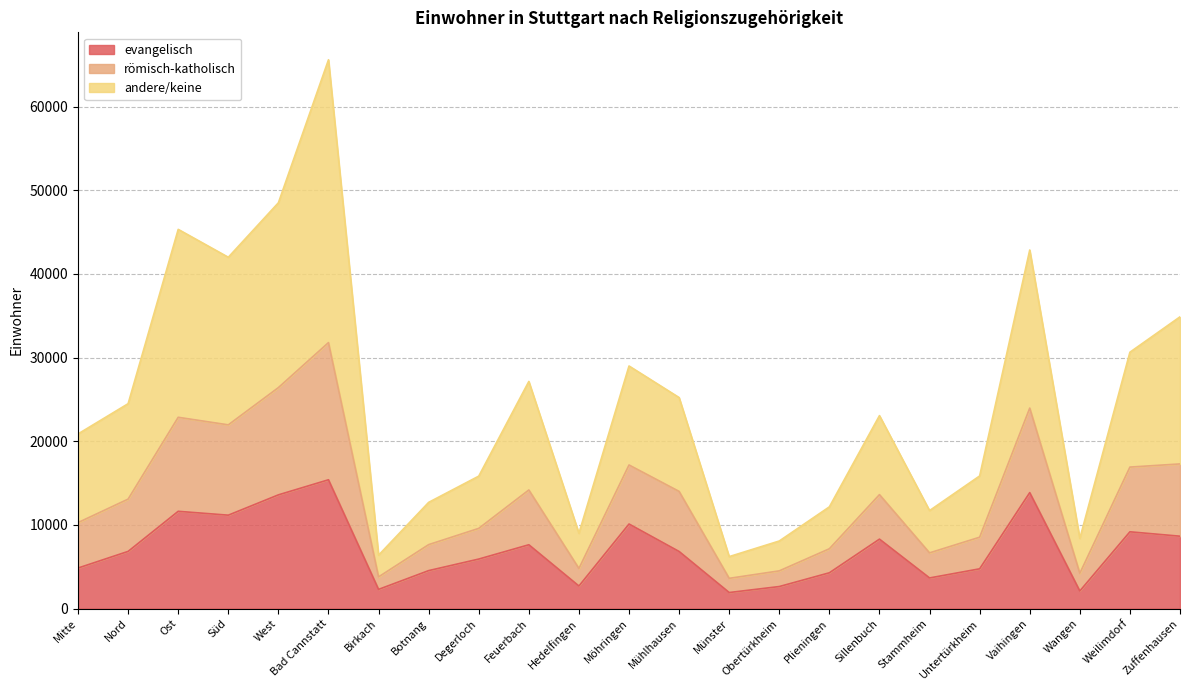

What is the minimum value for evangelisch?

1919